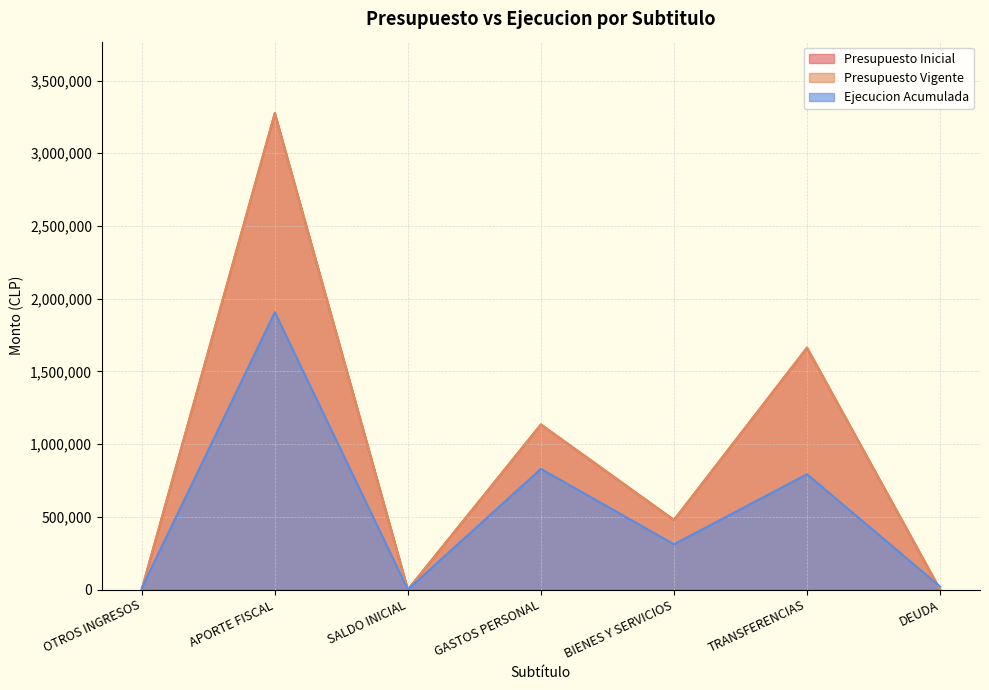

What is the difference between the maximum and minimum values in the Presupuesto Inicial series?

3275803